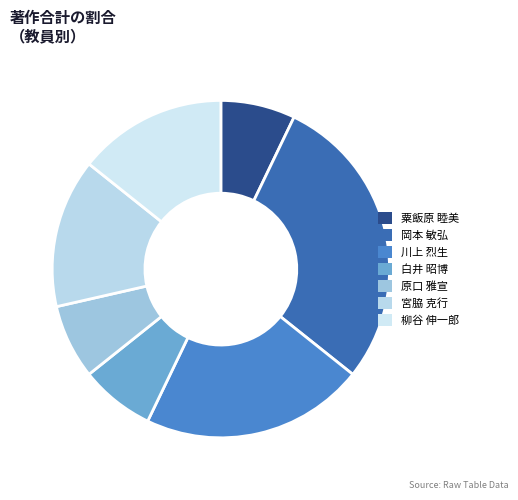

To the nearest percent, what is the difference between the 白井 昭博 and 岡本 敏弘 slice percentages?

21%